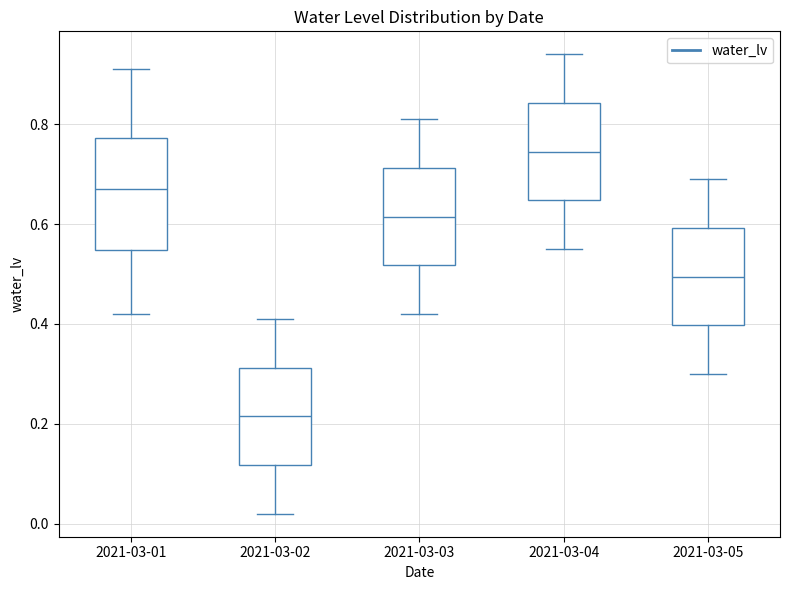

Which box has the lowest median line?

2021-03-02